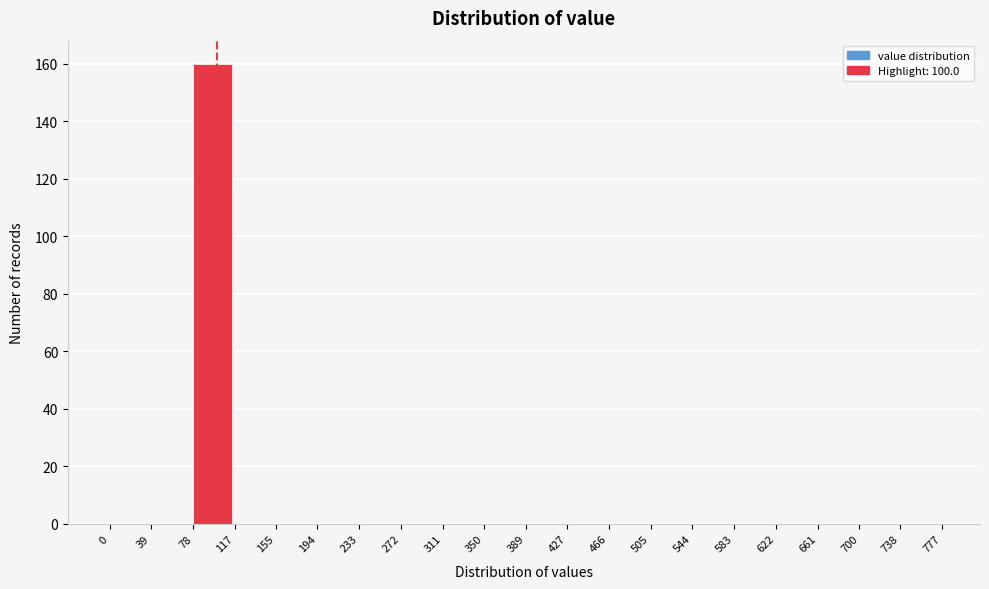

Reading left to right, transcribe this chart: for each bar, give the range it covers on the x-axis and its height. The values are not printed on the chart, so give them approximately, as read against the axis.

0 to 39: 0
39 to 78: 0
78 to 117: 160
117 to 155: 0
155 to 194: 0
194 to 233: 0
233 to 272: 0
272 to 311: 0
311 to 350: 0
350 to 389: 0
389 to 427: 0
427 to 466: 0
466 to 505: 0
505 to 544: 0
544 to 583: 0
583 to 622: 0
622 to 661: 0
661 to 700: 0
700 to 738: 0
738 to 777: 0